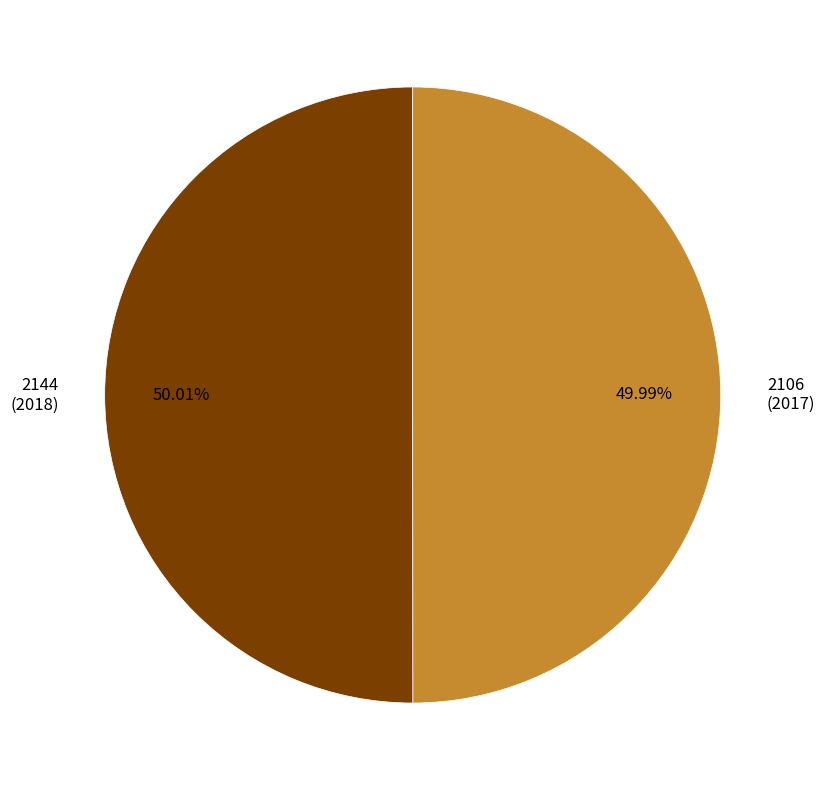

Approximately how many times larger is the value at 2106 (2017) compared to 2144 (2018)?

1.0